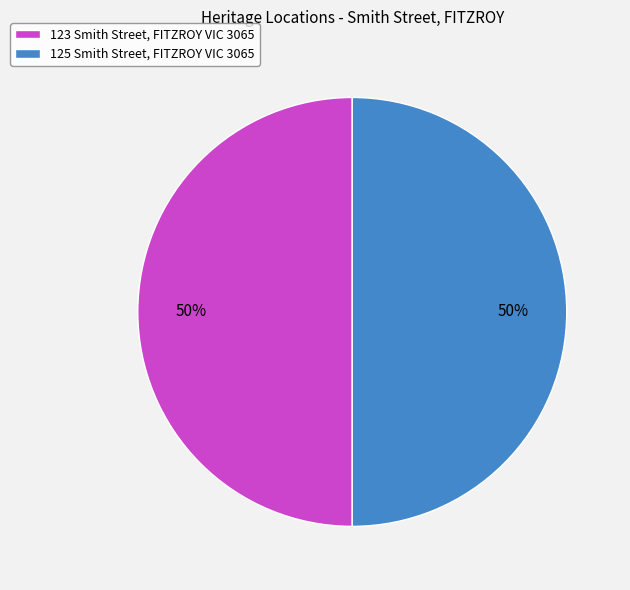

Combined, do 123 Smith Street, FITZROY VIC 3065 and 125 Smith Street, FITZROY VIC 3065 account for over 50%?

Yes